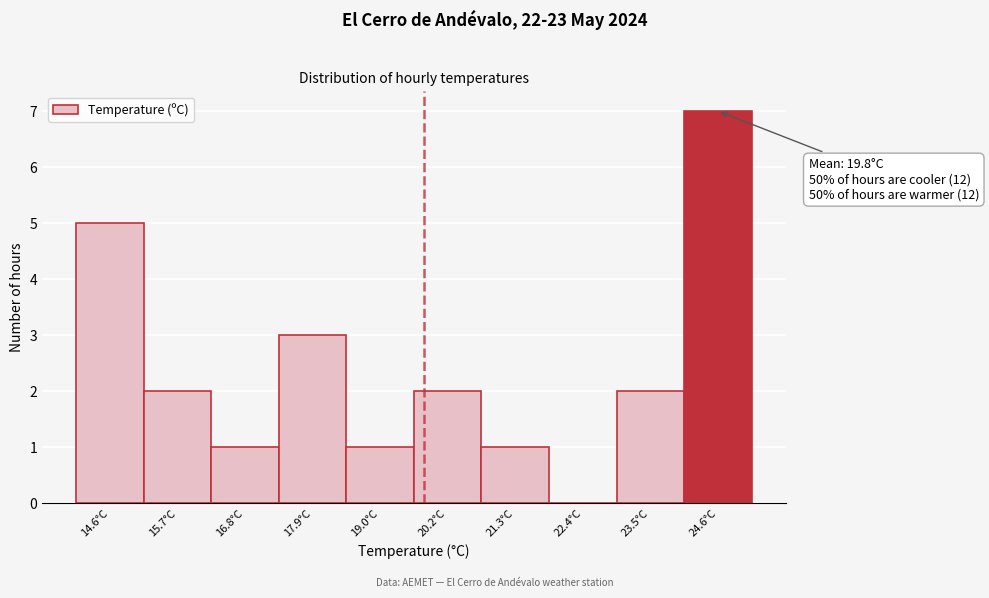

Which range on the x-axis has the tallest bar?

24.08 to 25.20